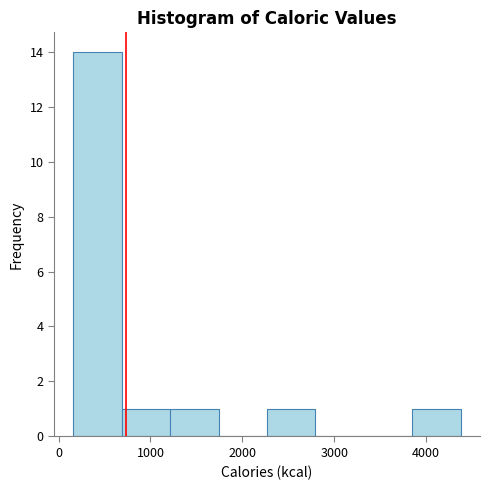

Reading left to right, transcribe this chart: for each bar, give the range it covers on the x-axis and its height. Neither the bar edges nor the heights are printed on the chart, so give them approximately, as read against the axes.

200 to 700: 14
700 to 1200: 1
1200 to 1700: 1
1700 to 2300: 0
2300 to 2800: 1
2800 to 3300: 0
3300 to 3800: 0
3800 to 4400: 1